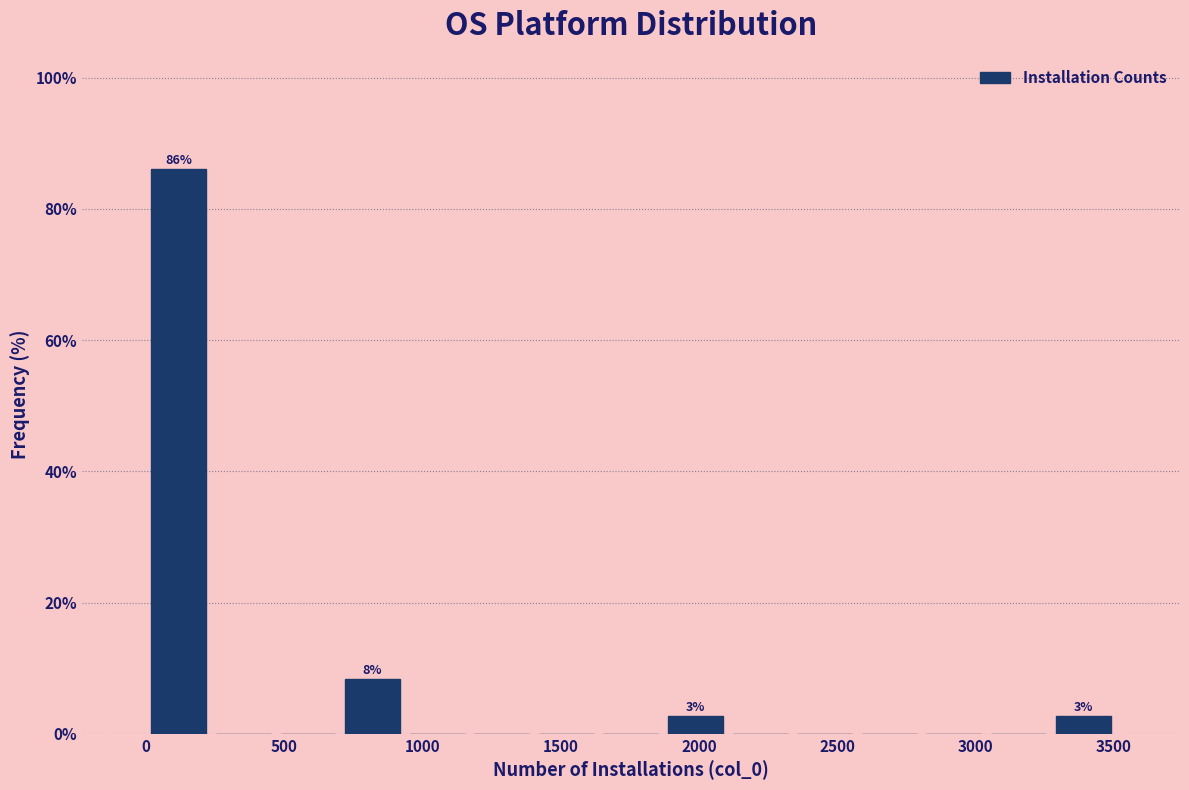

Which range on the x-axis has the tallest bar?

0 to 250